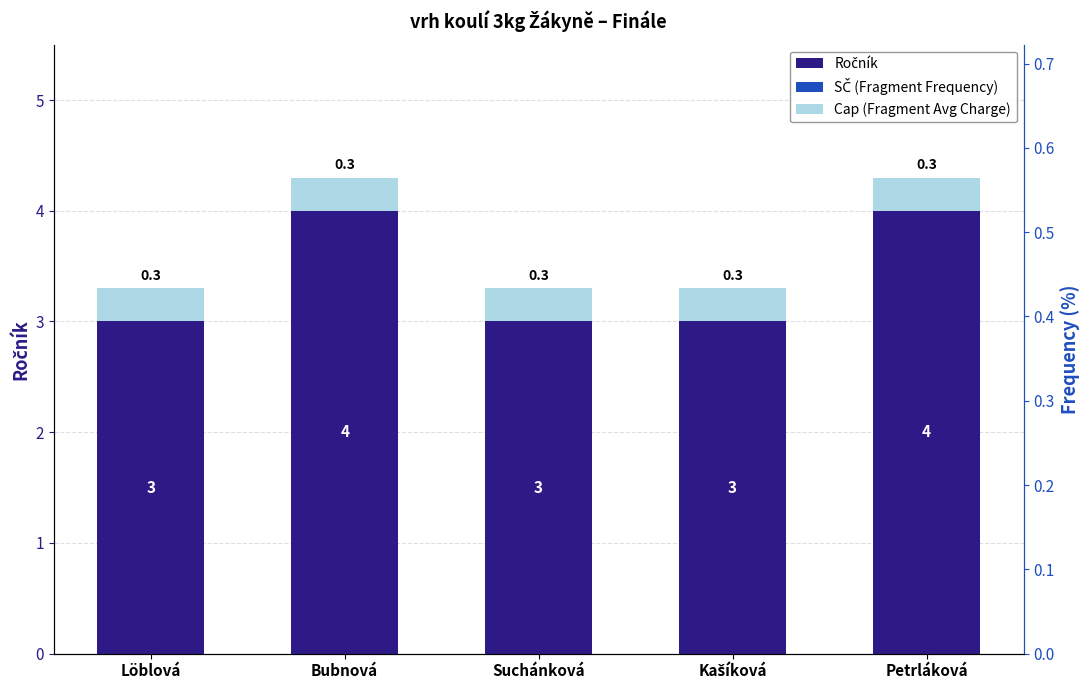

What is the difference between the maximum and minimum values in the Ročník series?

1.0